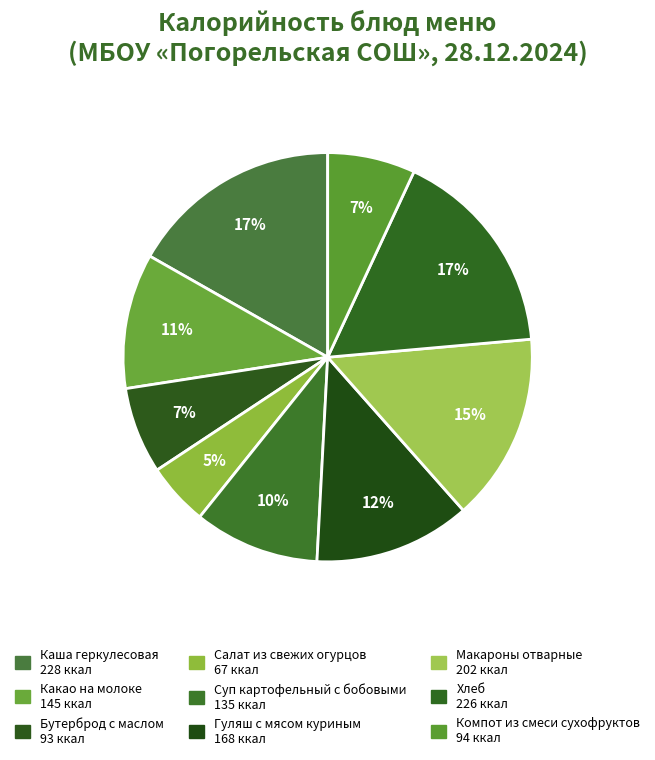

What is the ratio of the value at Бутерброд с маслом to the value at Какао на молоке?

0.6